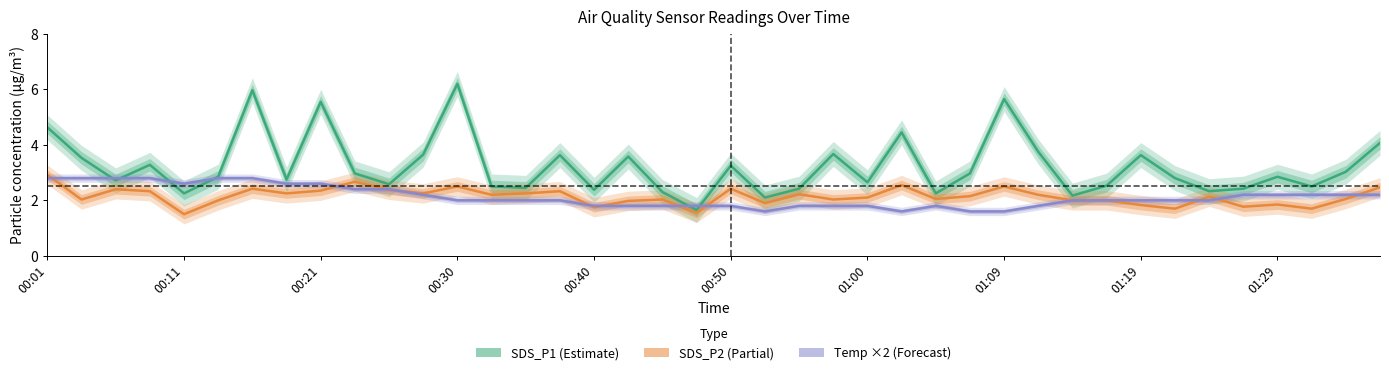

True or false: SDS_P2 has a value of 2.3 at 00:30.

True